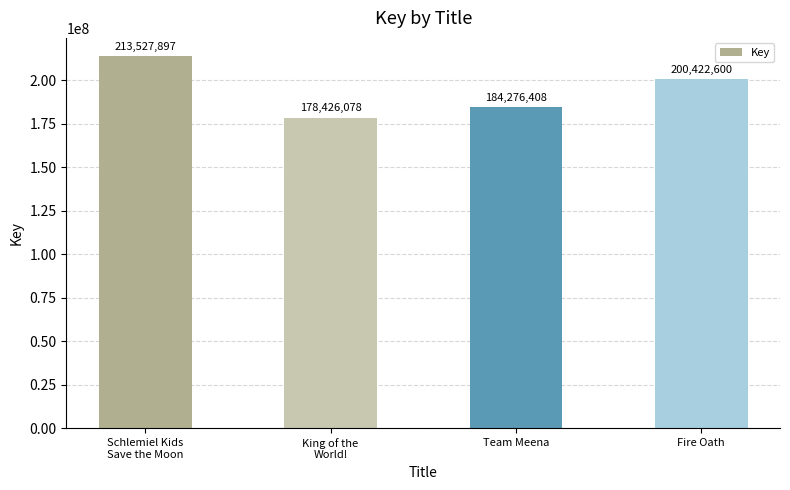

What is the change in value from King of the
World! to Fire Oath?

+21996522